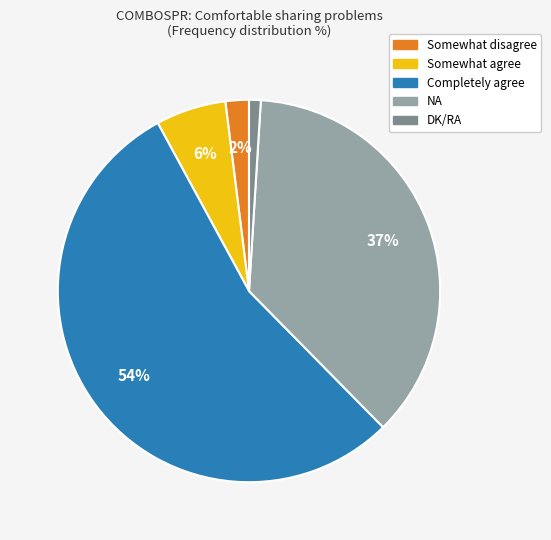

How many segments does this pie chart have?

5